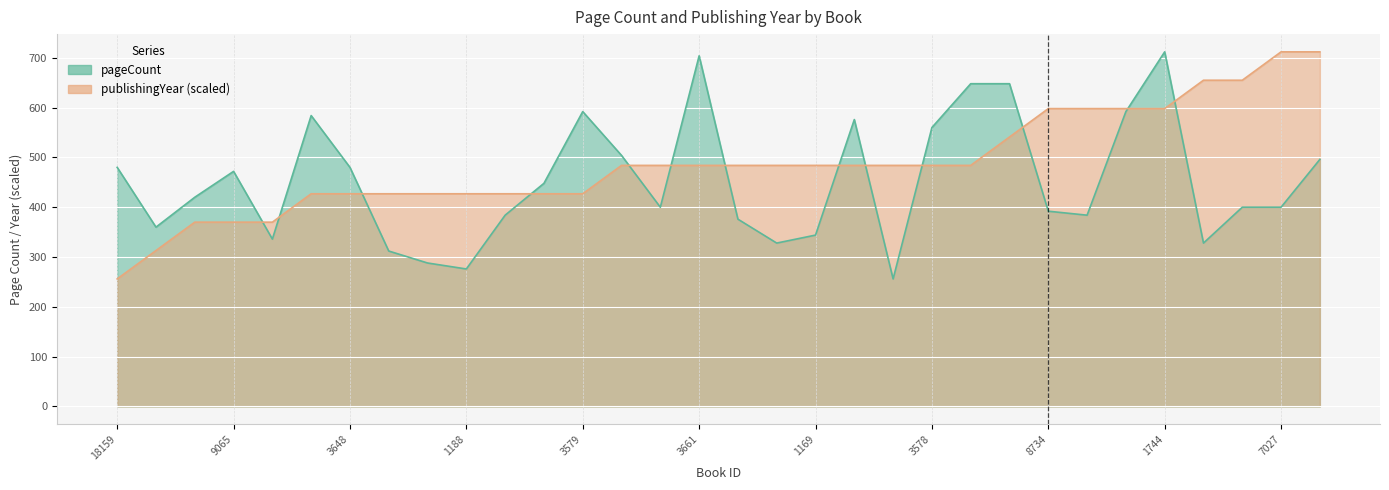

What position from the left is 1168?

18